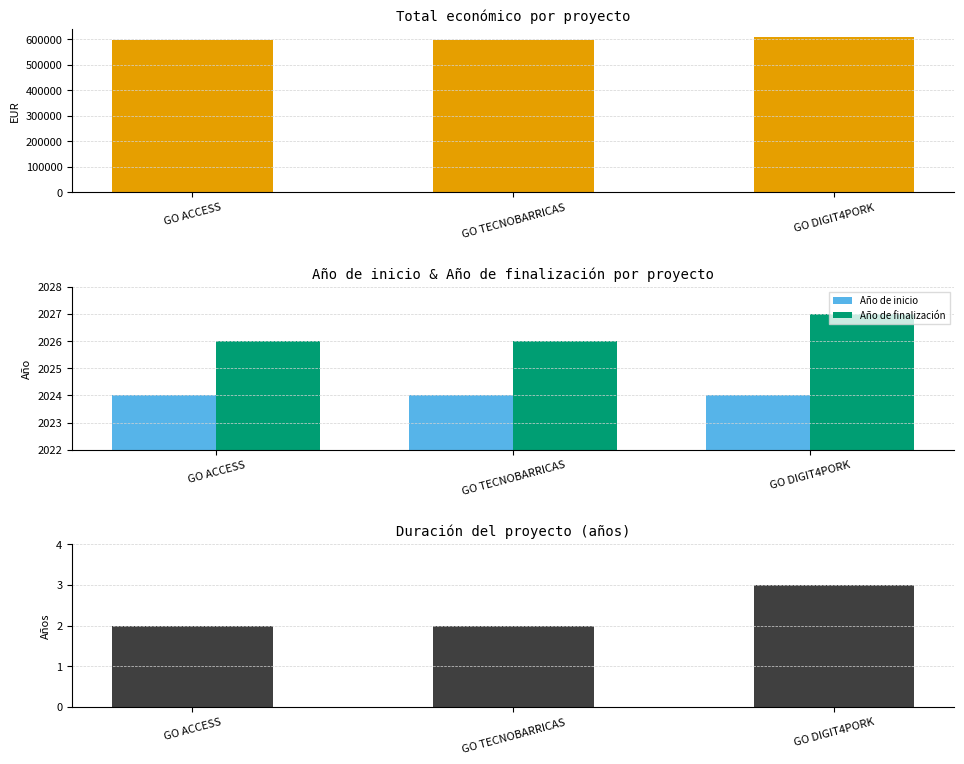

At which label does Año de finalización reach its minimum?

GO ACCESS